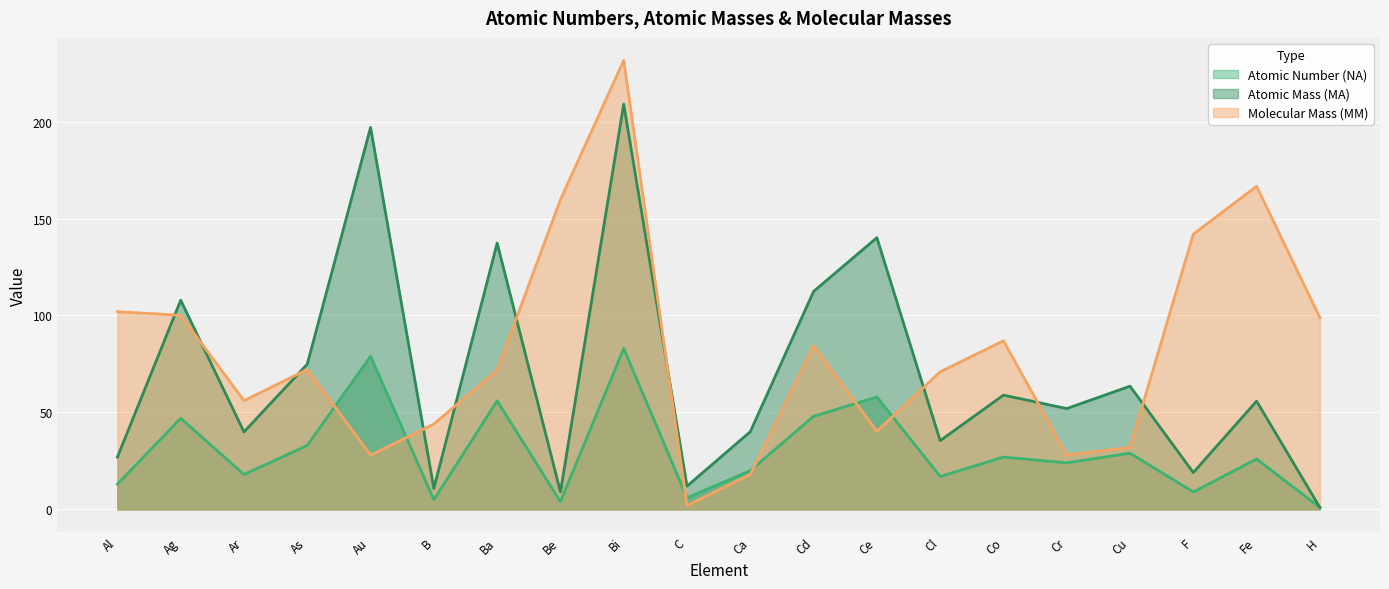

Which category has the lowest value in the Atomic Mass (MA) series?

H